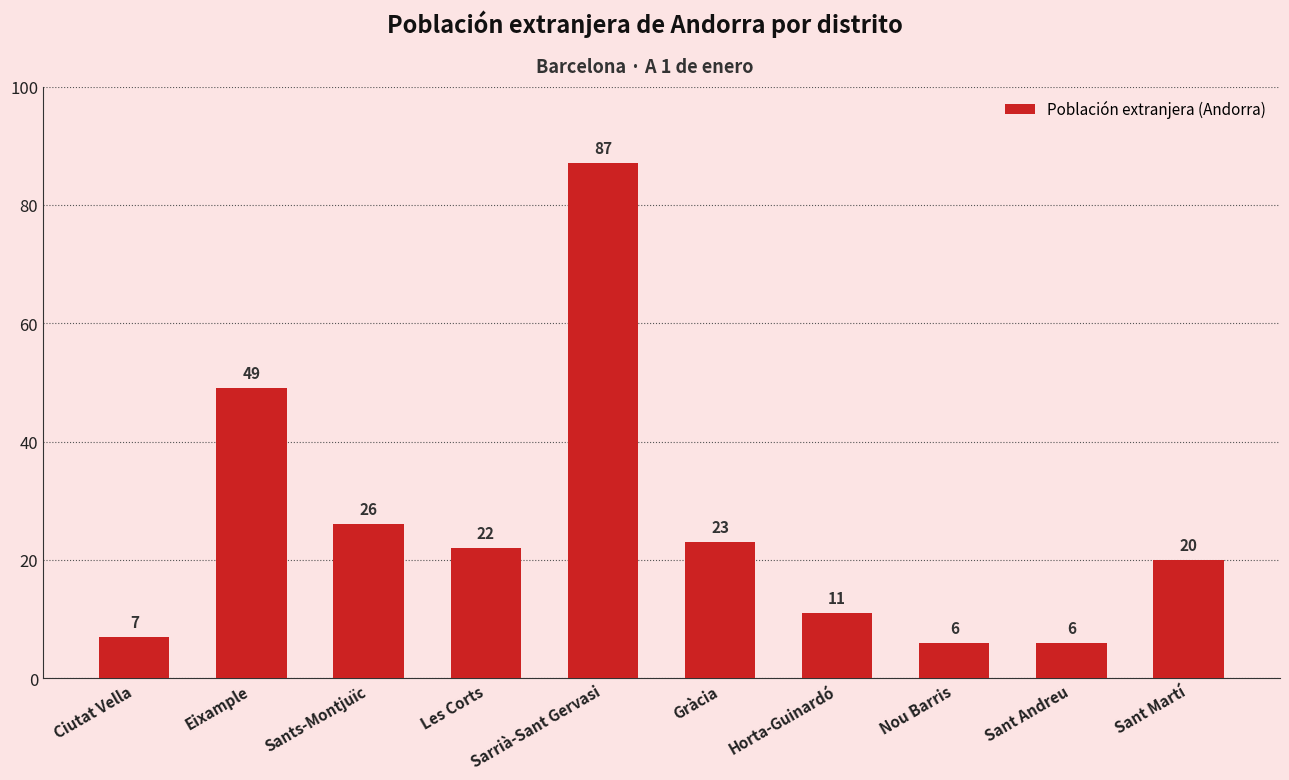

Reading left to right, what are all the values shown in this chart?

Ciutat Vella=7	Eixample=49	Sants-Montjuïc=26	Les Corts=22	Sarrià-Sant Gervasi=87	Gràcia=23	Horta-Guinardó=11	Nou Barris=6	Sant Andreu=6	Sant Martí=20